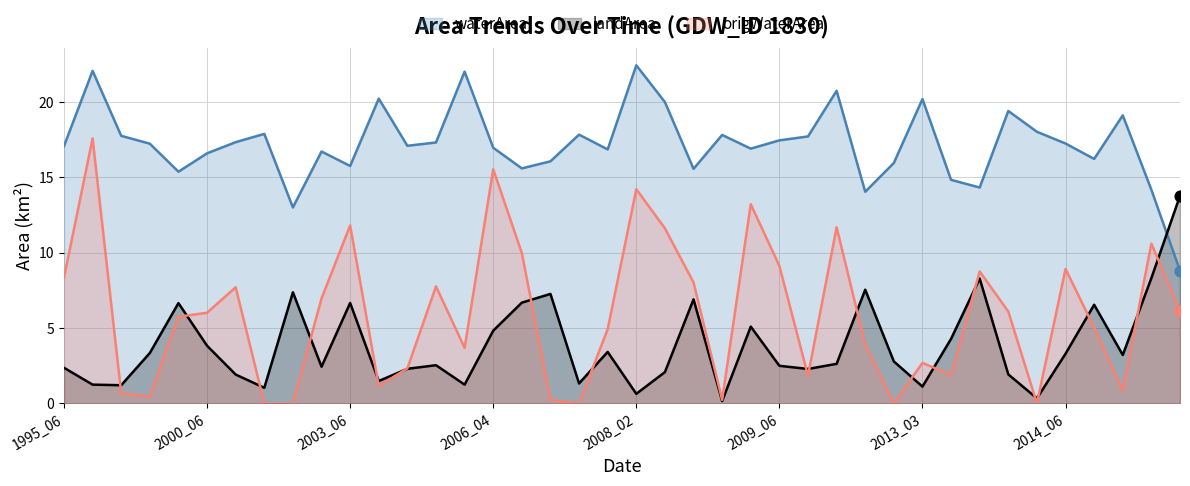

What is the total value across all series at 2014_06?

29.5